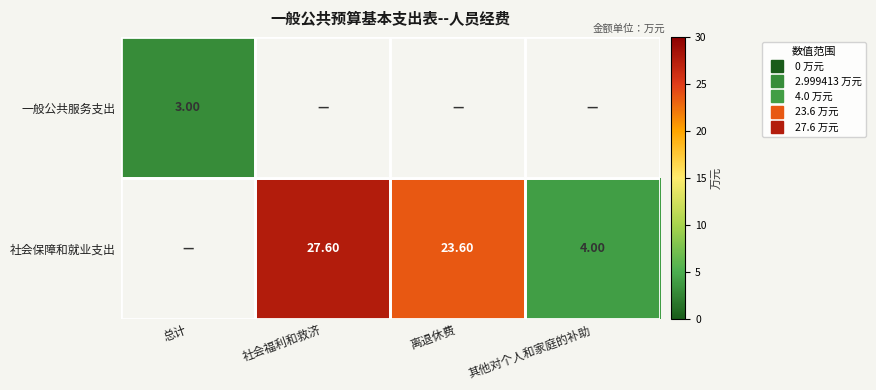

Between 总计 and 离退休费, which is larger?

离退休费